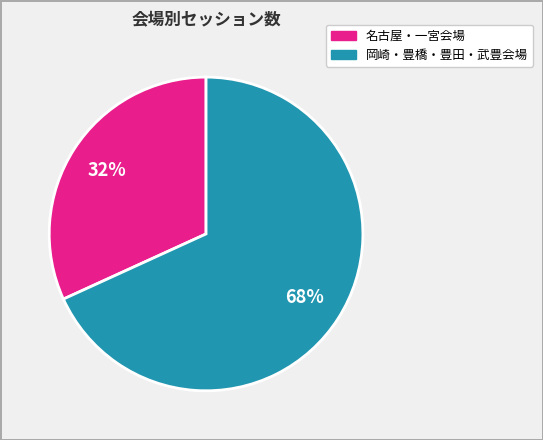

Is there any slice that represents more than half of the pie?

Yes